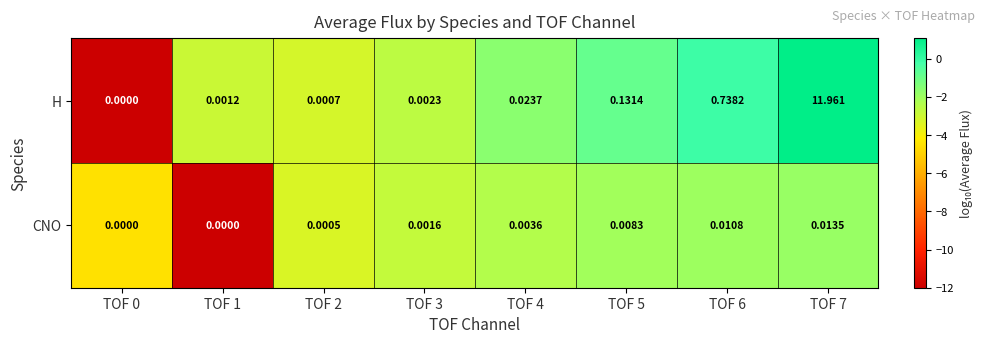

Which series has the largest total across all categories?

H